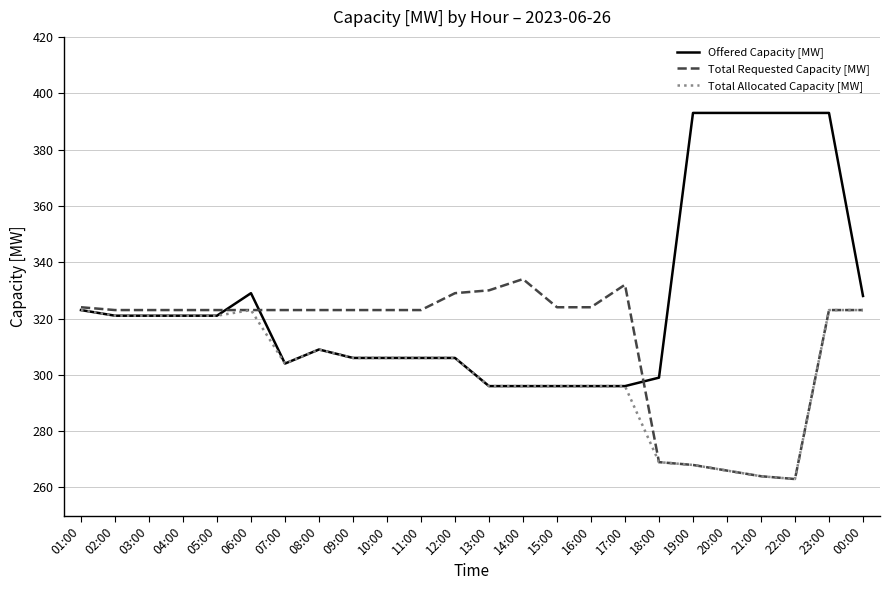

Is the value of Total Allocated Capacity [MW] at 13:00 greater than the value of Total Requested Capacity [MW] at 19:00?

Yes